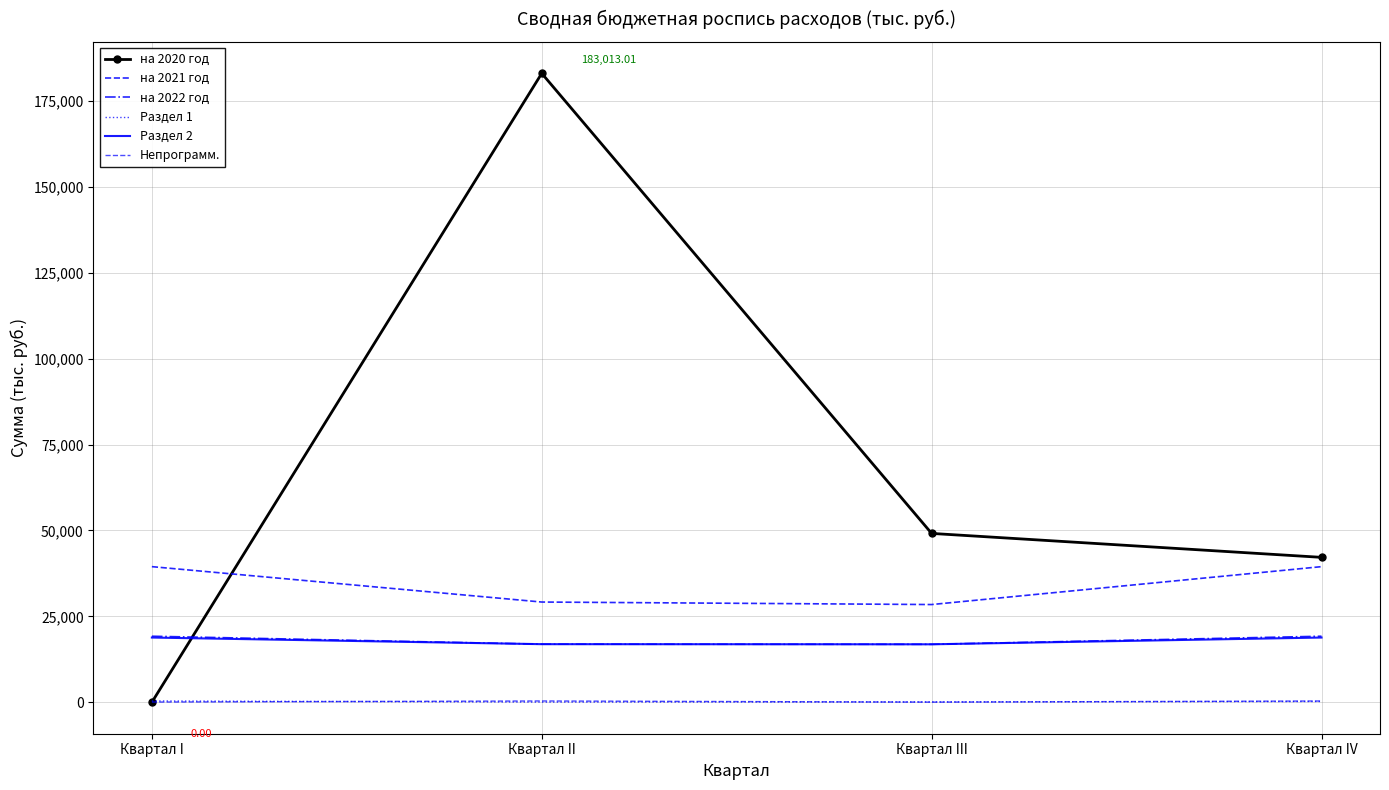

Between Квартал III and Квартал IV, which series saw the biggest shift?

на 2021 год